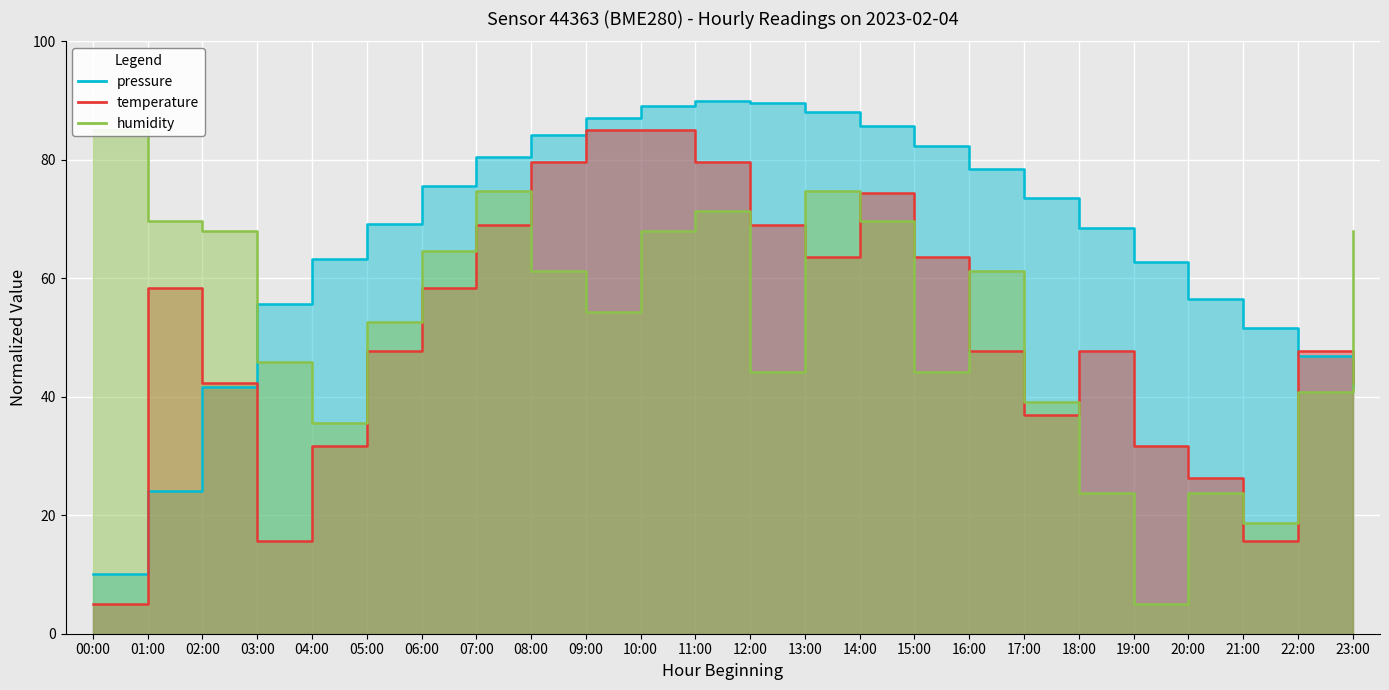

What are all the series names shown in the legend?

pressure, temperature, humidity